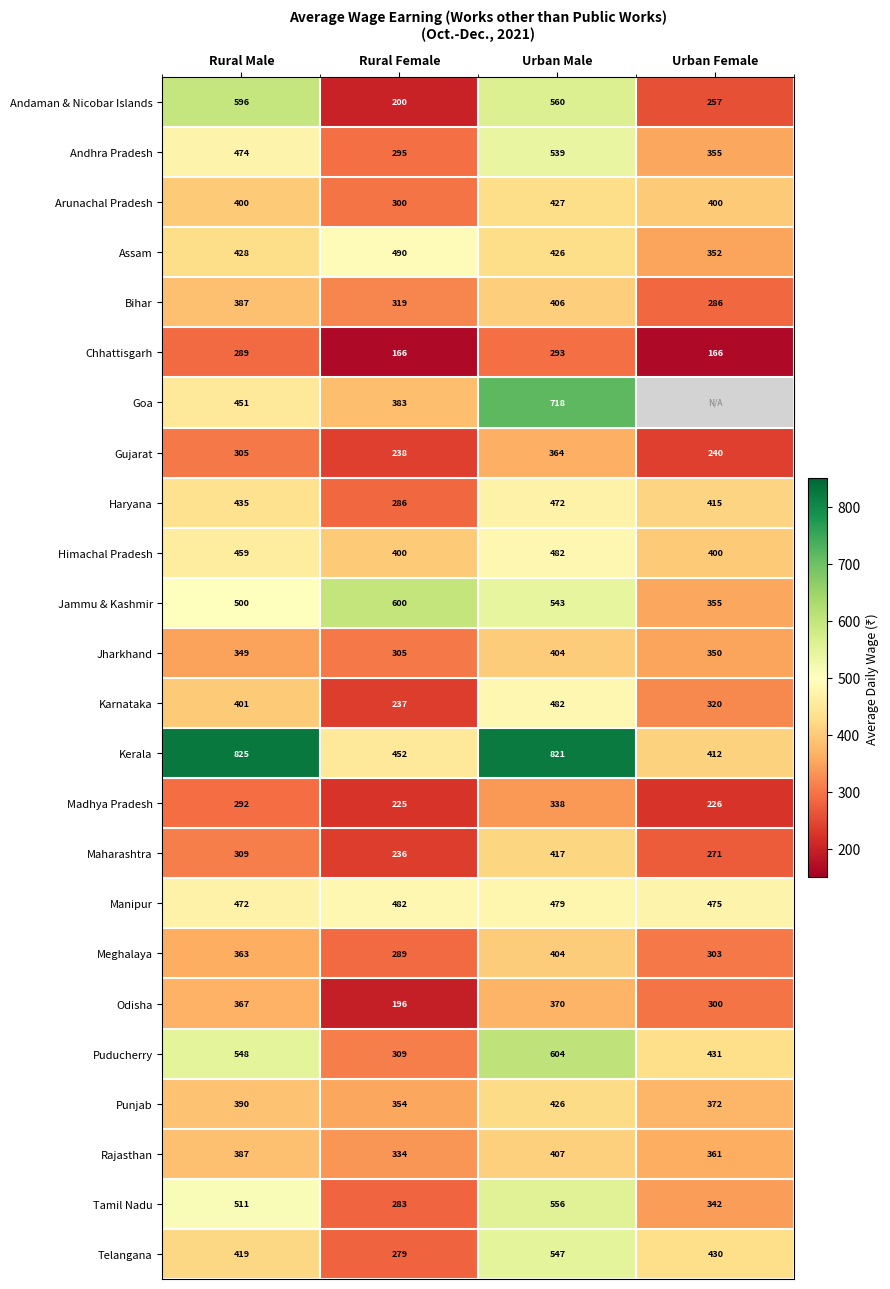

Is it true that Karnataka equals 338.3 at Rural Female?

False